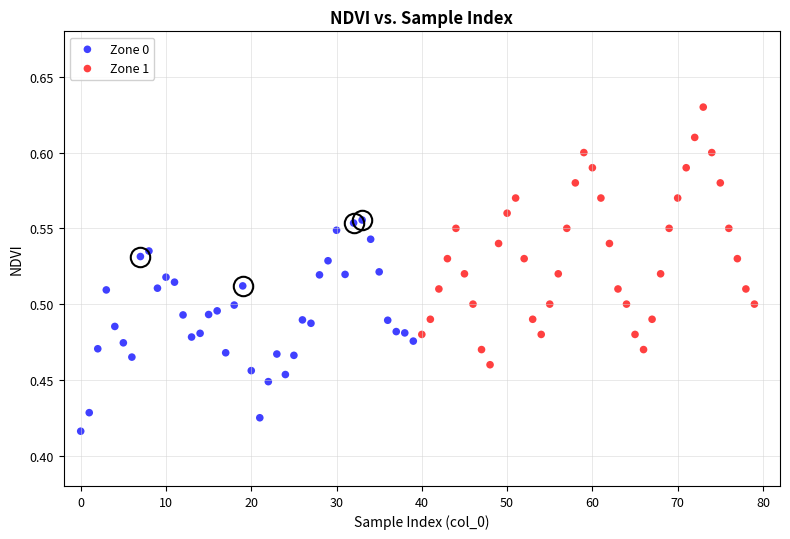

Which series contains the lowest Y value?

Zone 0